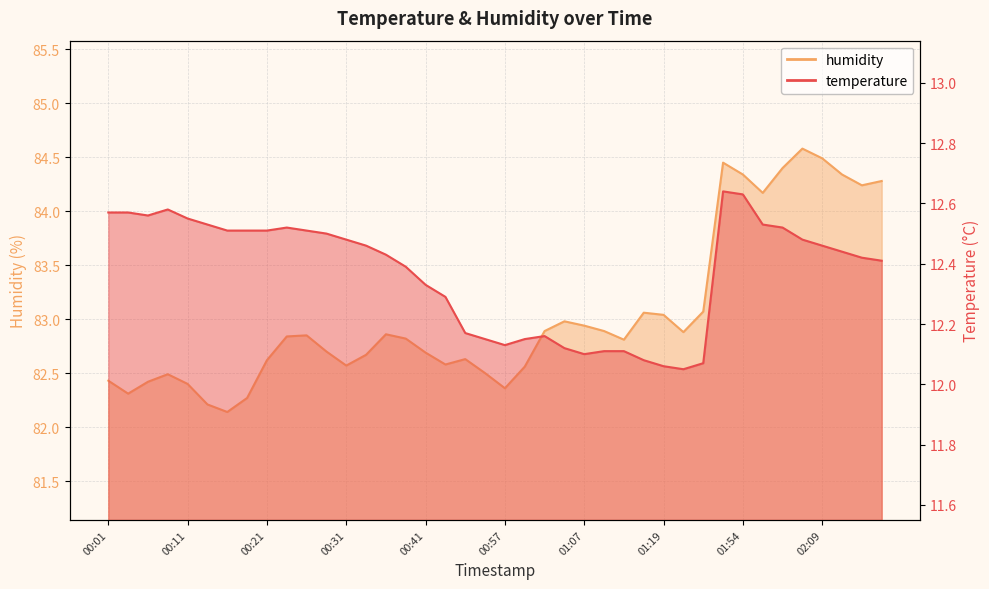

Where is humidity nearest to the value 83?

01:04